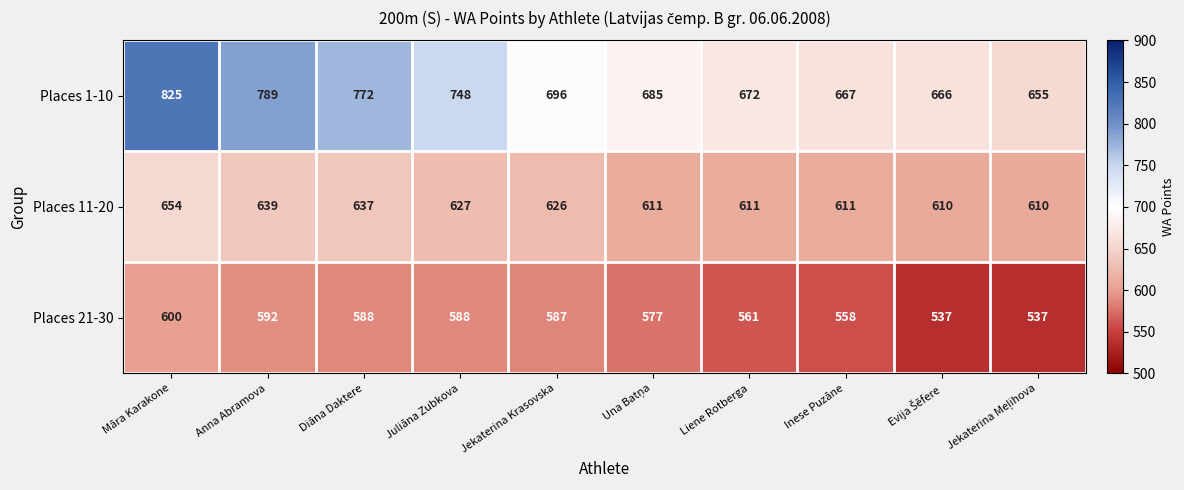

Which series has the largest range (max minus min)?

Places 1-10